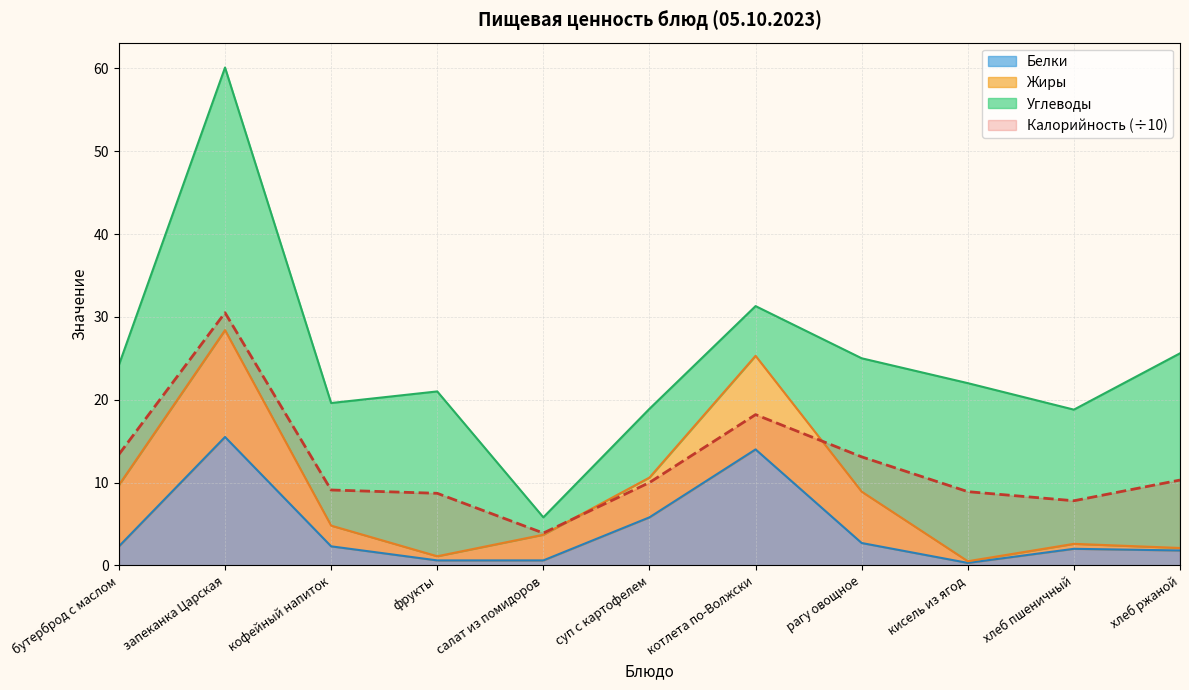

Which series has the largest total across all categories?

Калорийность